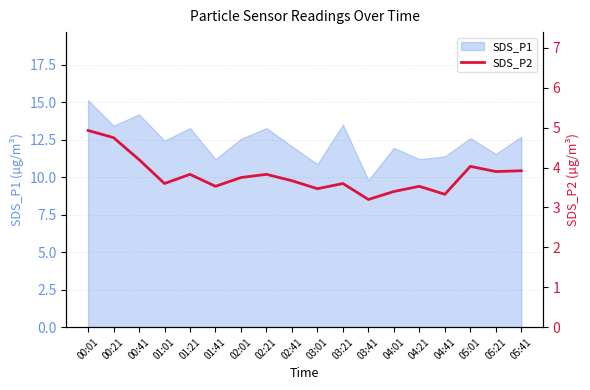

What is the smallest value displayed?

3.2